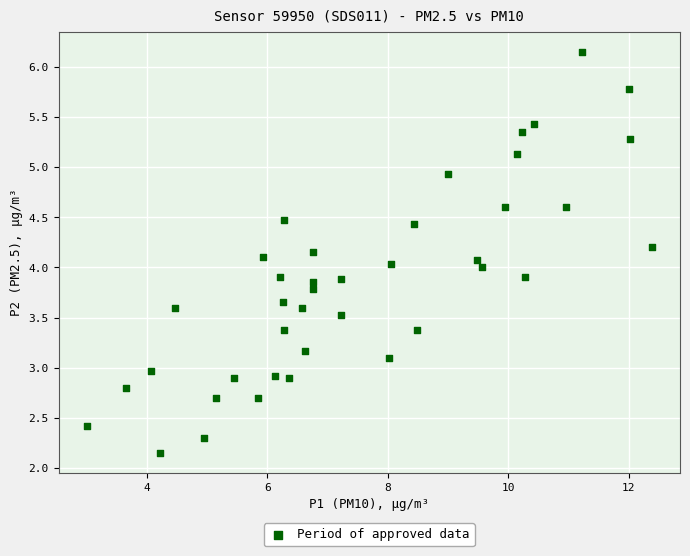

What is the range of Y values (max minus min)?

4.0